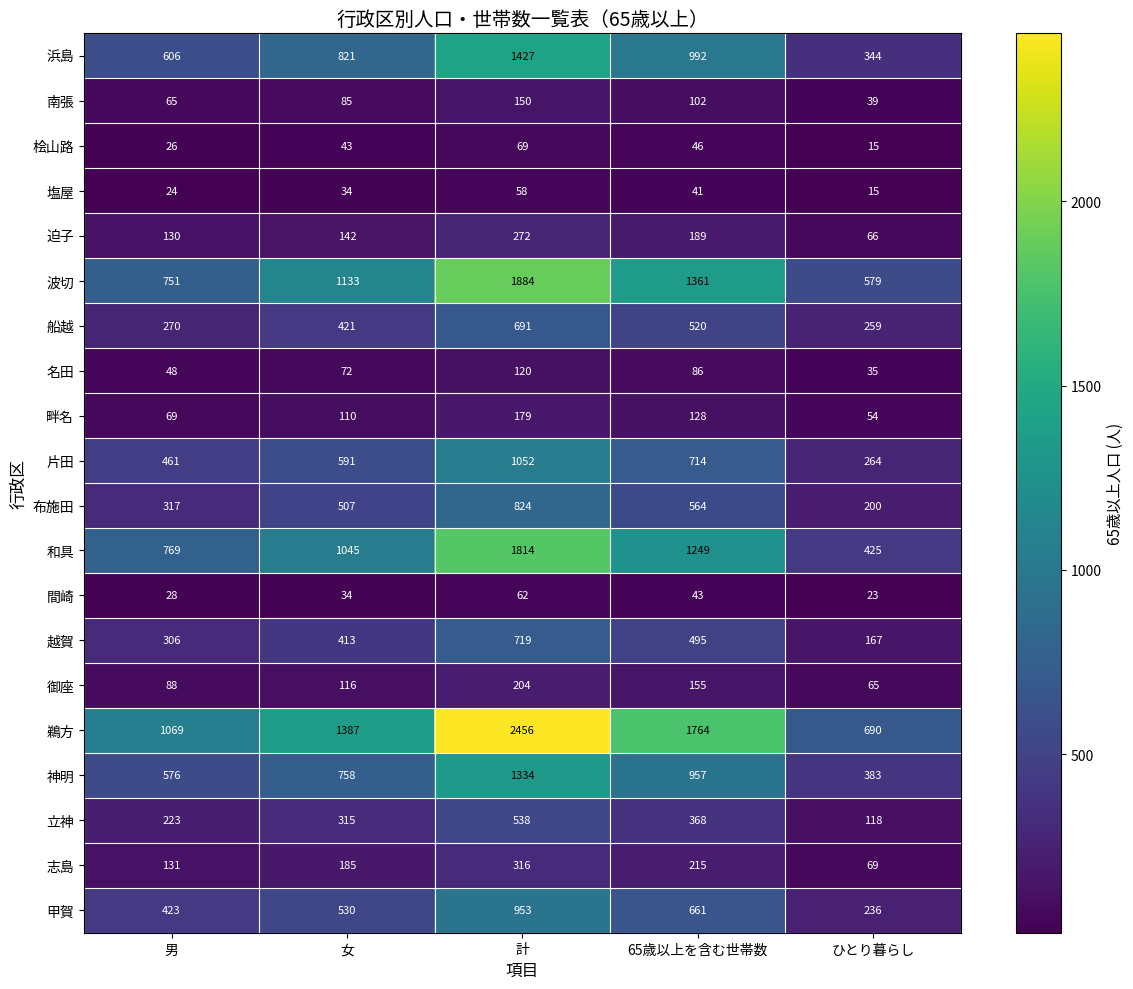

How many 甲賀 values are between 423 and 661?

3